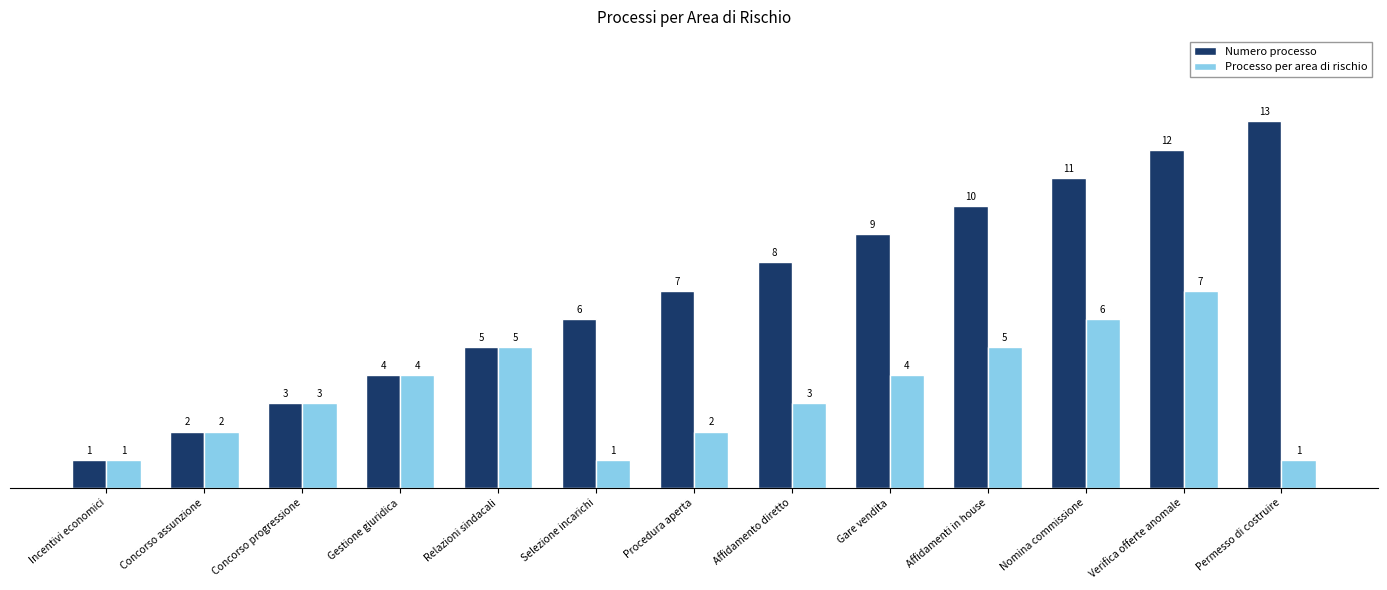

Reading left to right, list all the values displayed in this chart.

Numero processo: 1	2	3	4	5	6	7	8	9	10	11	12	13
Processo per area di rischio: 1	2	3	4	5	1	2	3	4	5	6	7	1